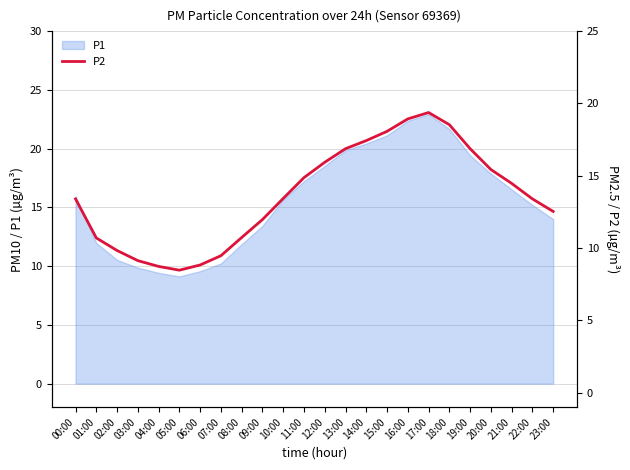

What value does the data have at 07:00?

9.5